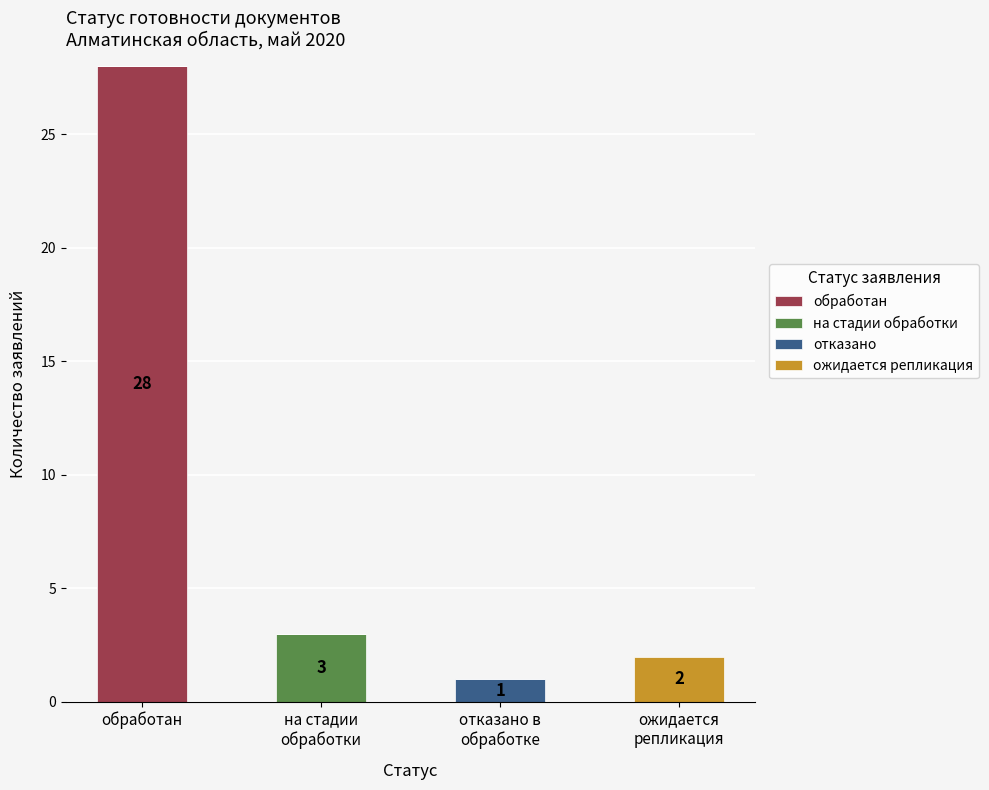

What are all the series names shown in the legend?

обработан, на стадии обработки, отказано, ожидается репликация